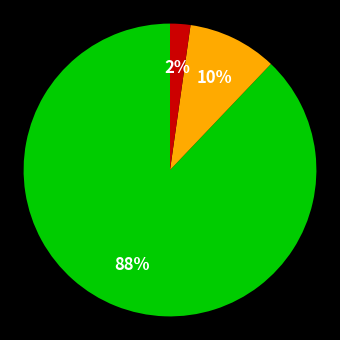

Is there a majority slice in this chart?

Yes